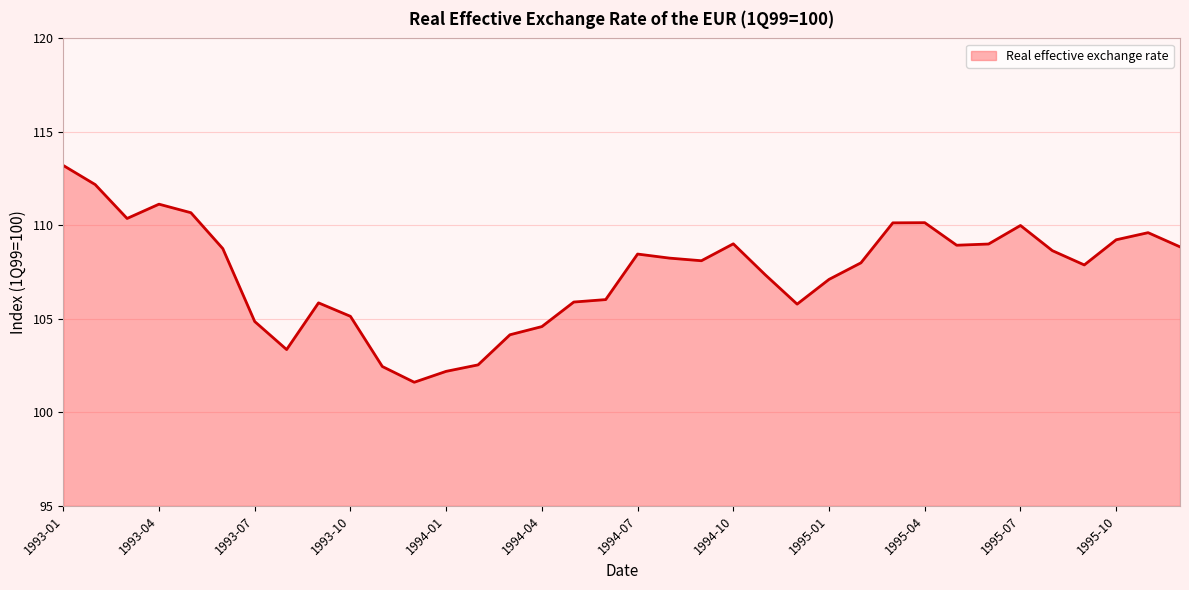

What is the maximum value shown in the chart?

113.2